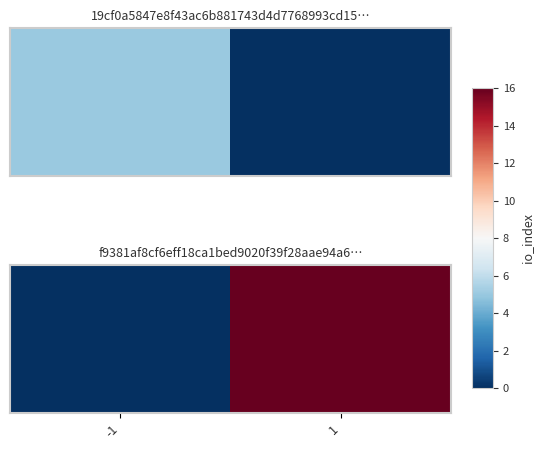

List the labels in order of value, largest first.

1, -1